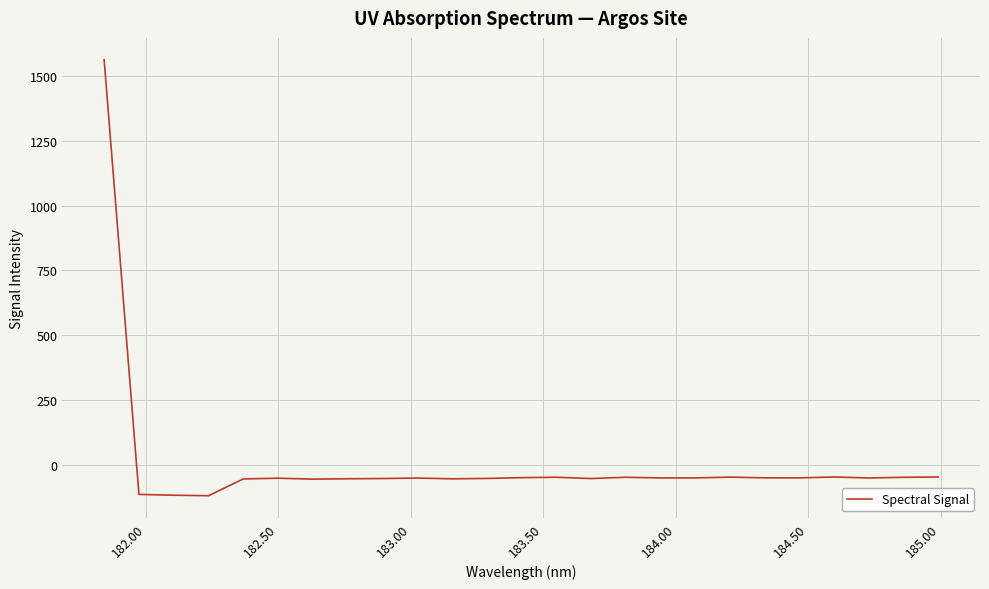

What is the minimum value shown in the chart?

-120.5